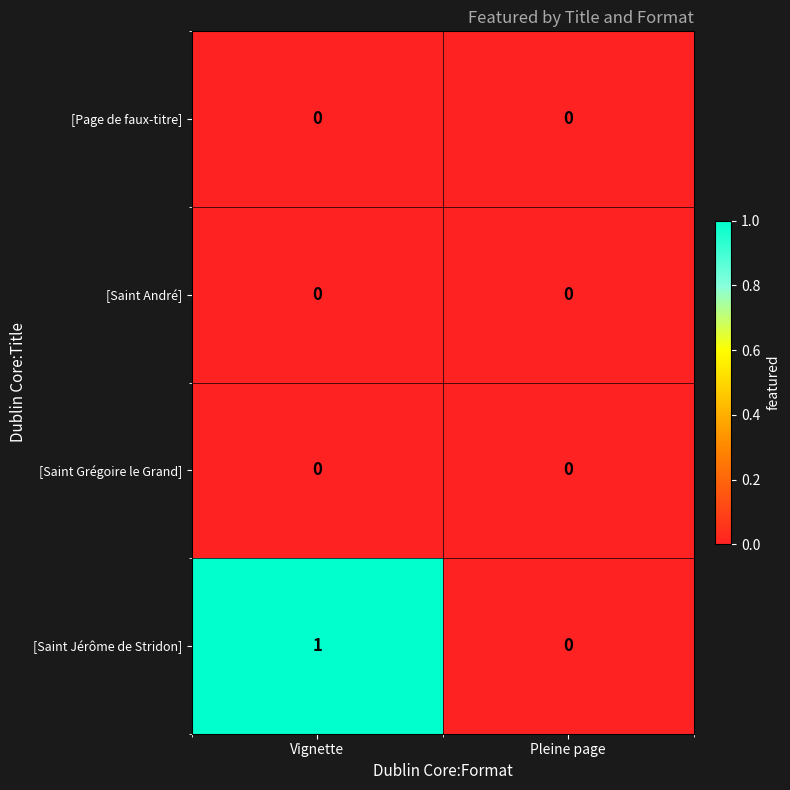

How many distinct data groups are displayed?

4